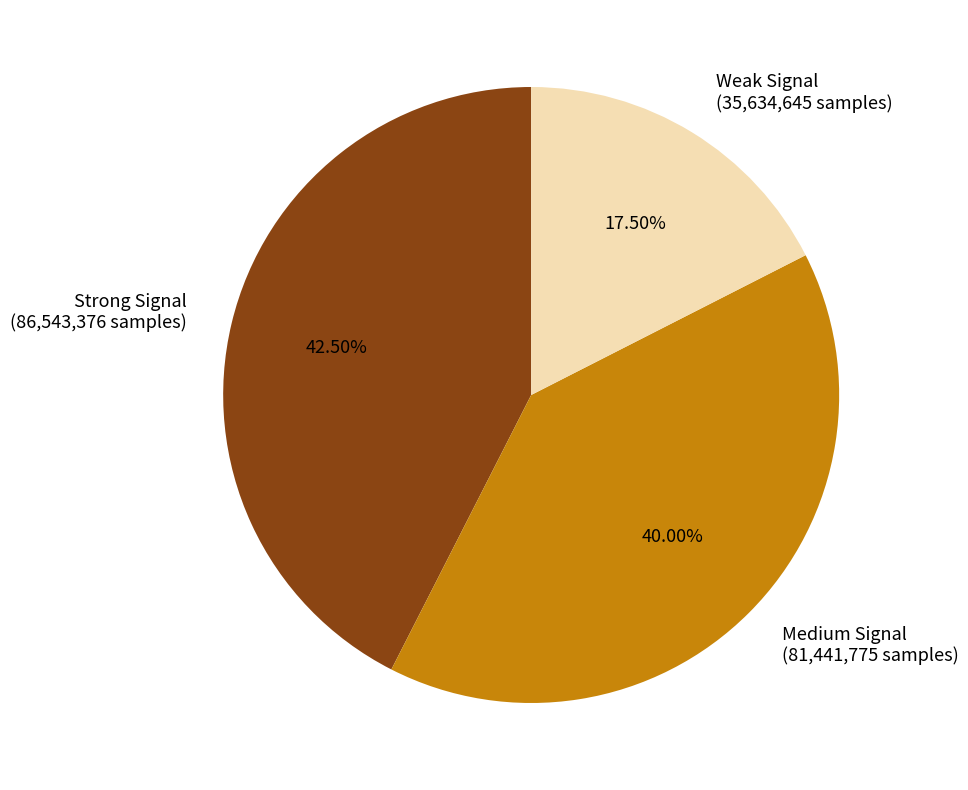

Is Medium Signal (81,441,775 samples) the majority of the pie?

No